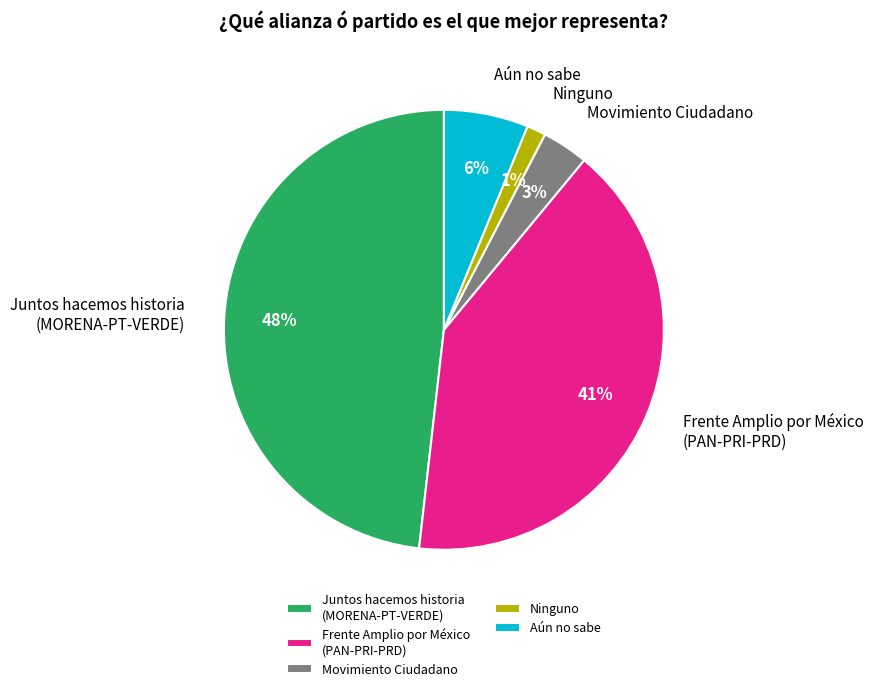

Combined, do Movimiento Ciudadano and Ninguno account for over 50%?

No